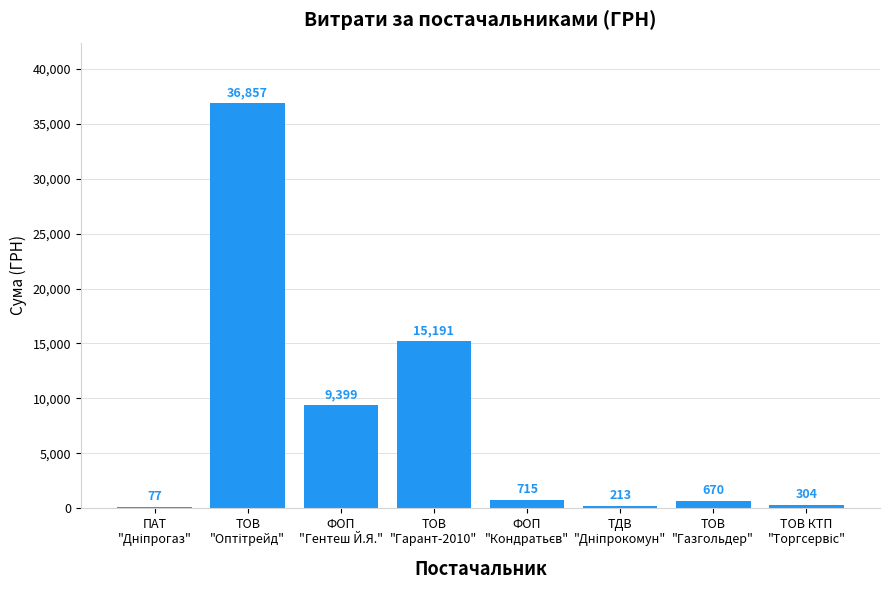

What is the maximum value shown in the chart?

36857.0